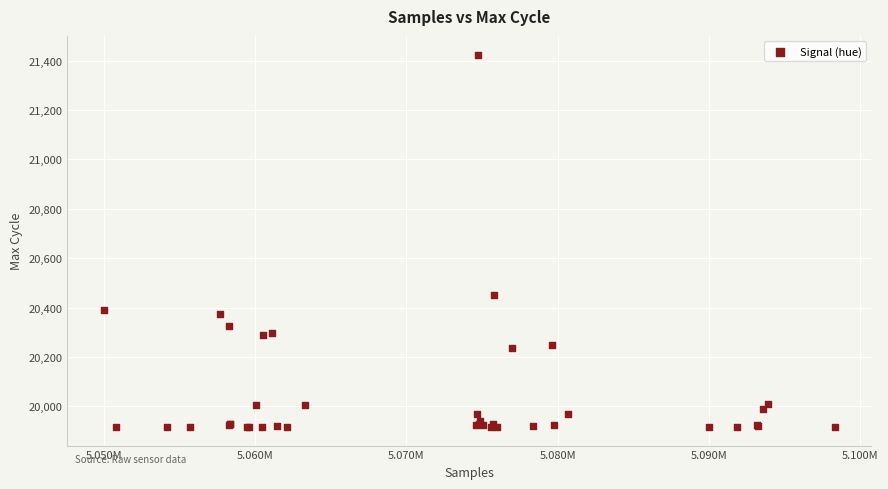

What Y value in the scatter plot is closest to 20670?

20452